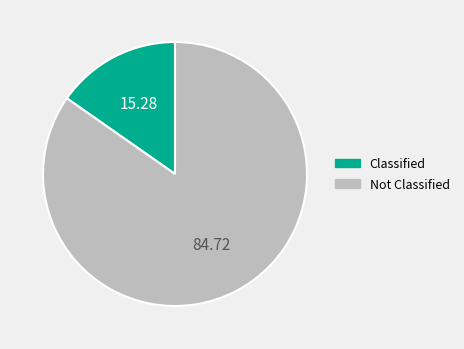

Does Not Classified represent more than half of the total?

Yes